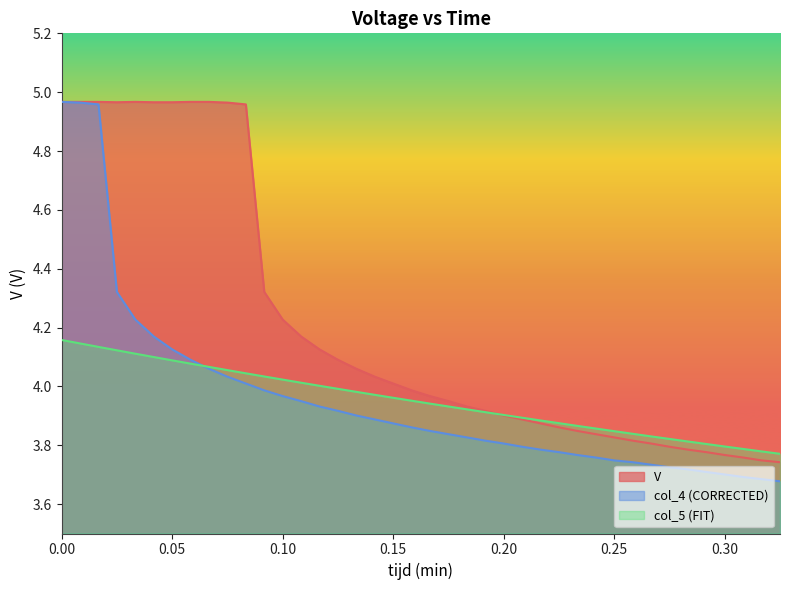

How many lines are shown in the chart?

3